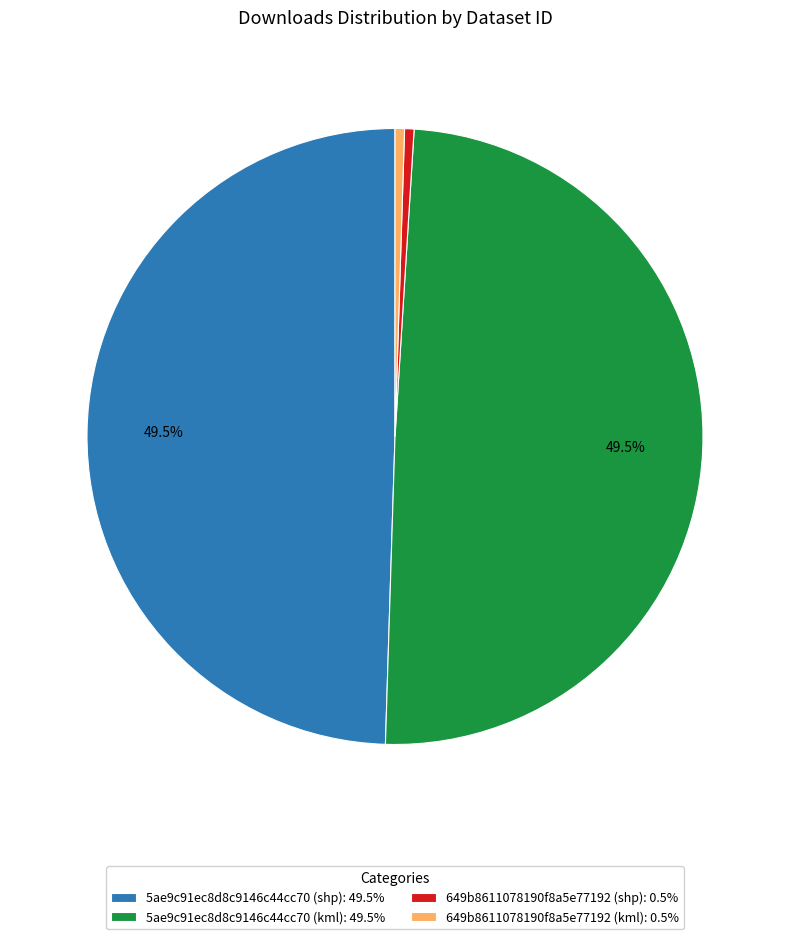

What portion of the pie excludes 5ae9c91ec8d8c9146c44cc70 (shp): 49.5%?

50.0%